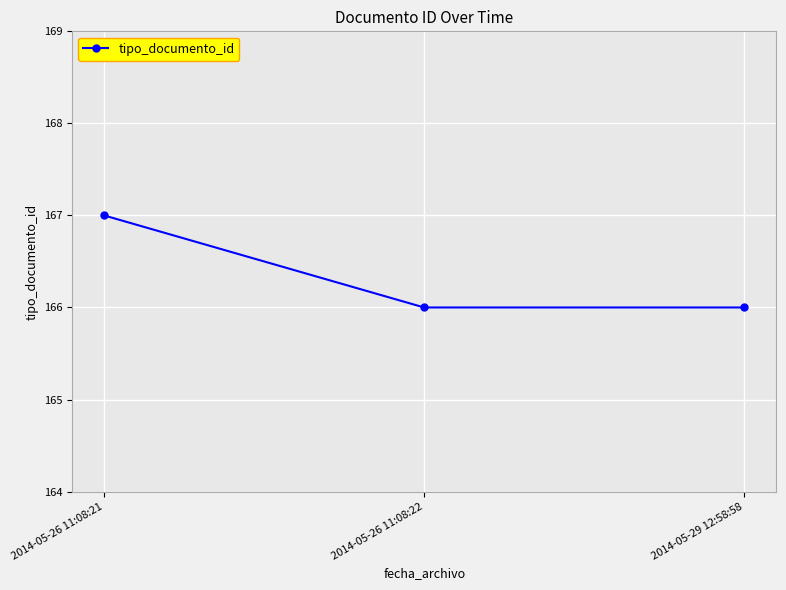

Which label corresponds to the largest value in the chart?

2014-05-26 11:08:21